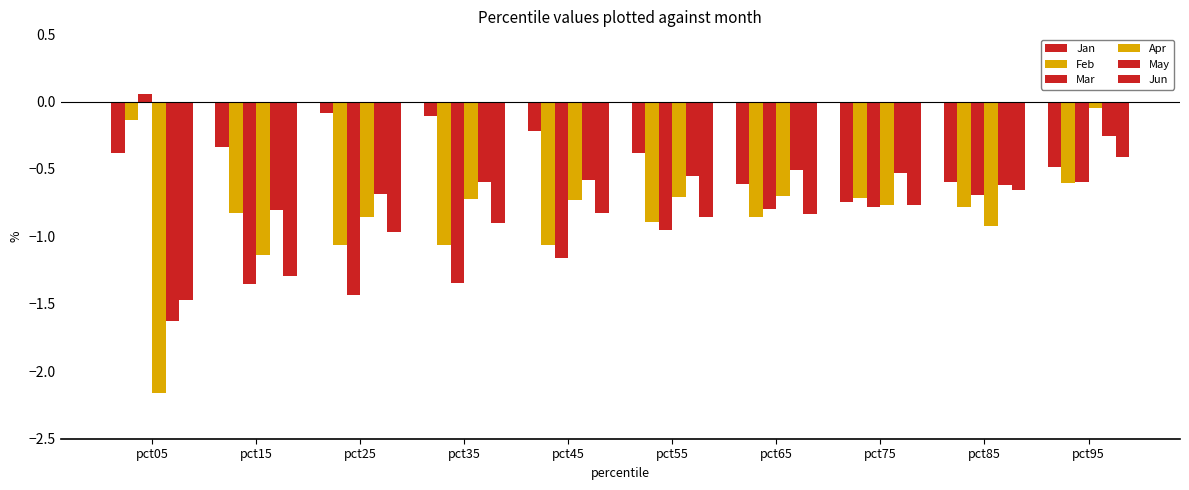

Count the number of data series in this chart.

6